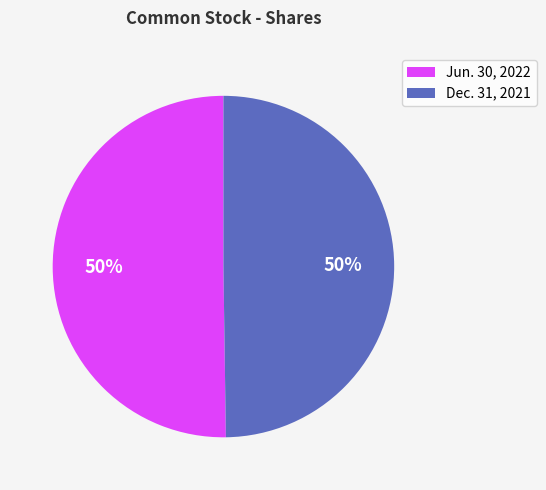

Combined, do Jun. 30, 2022 and Dec. 31, 2021 account for over 50%?

Yes